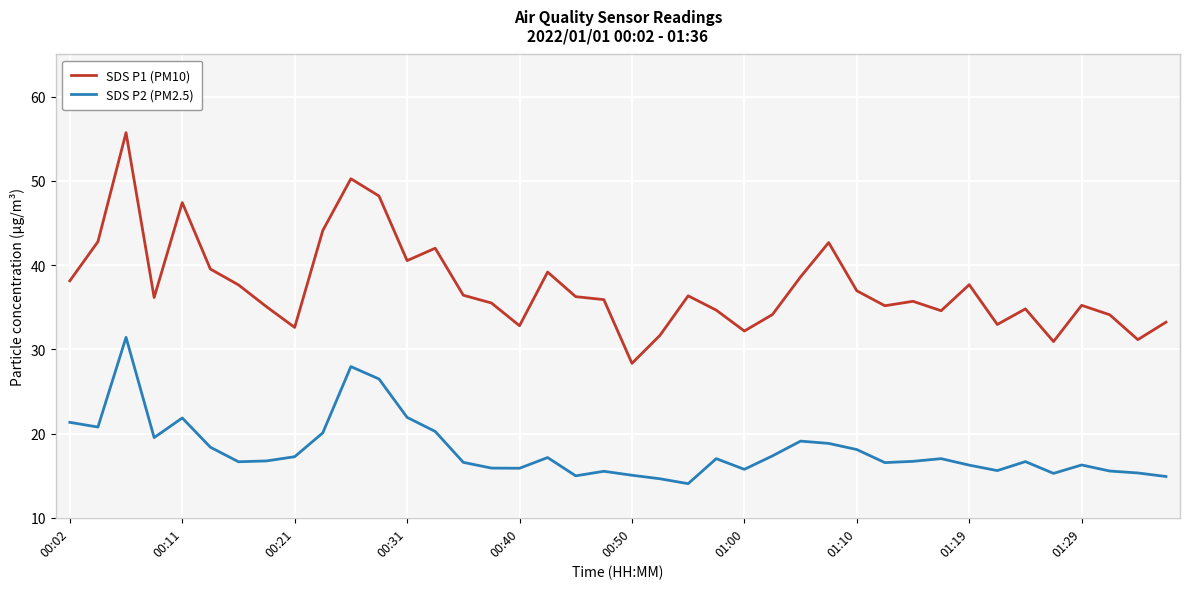

What is the minimum value shown in the chart?

14.1